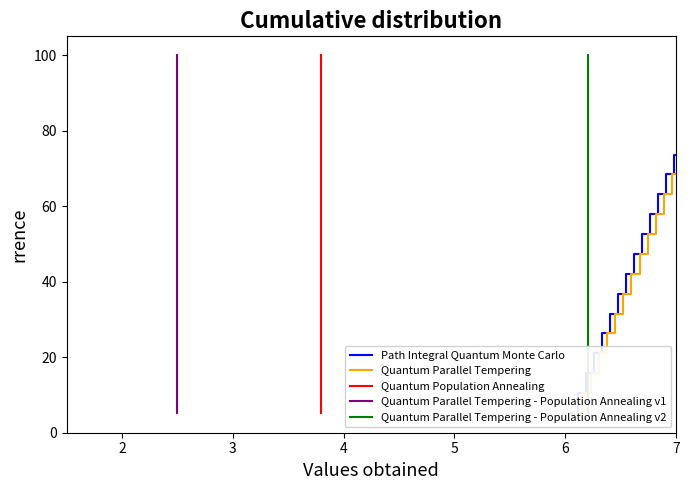

At how many categories does at least one series exceed 48?

10